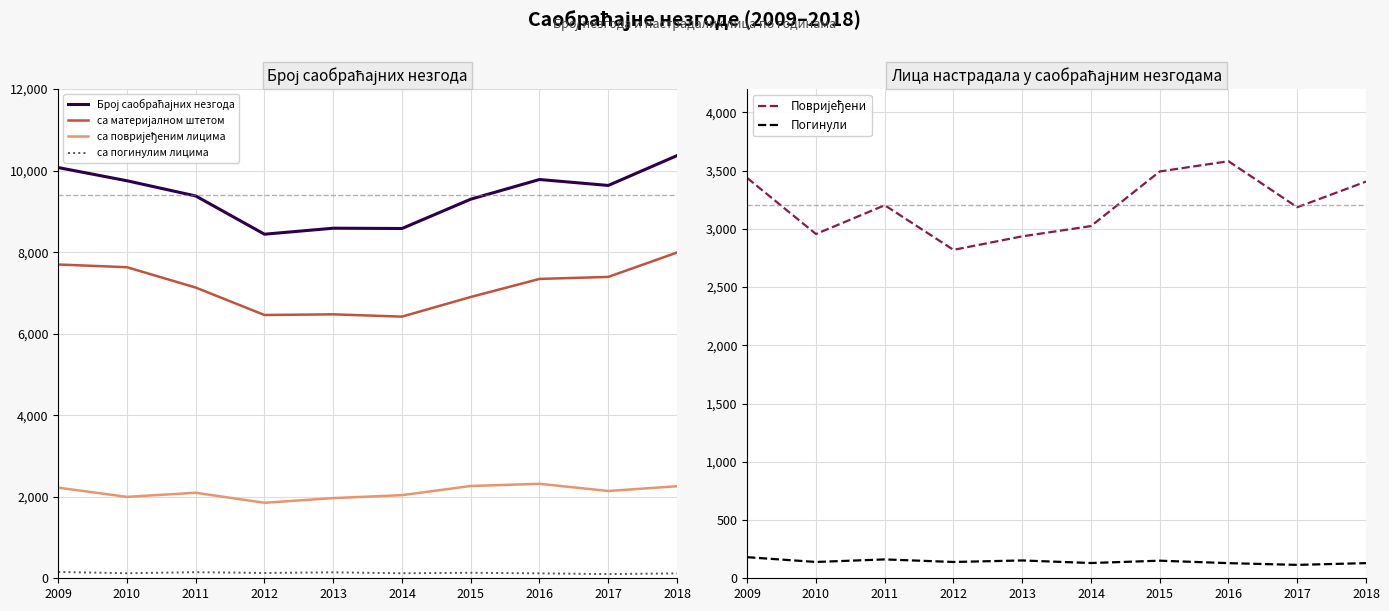

How many values in the Број саобраћајних незгода series are below 9637?

5